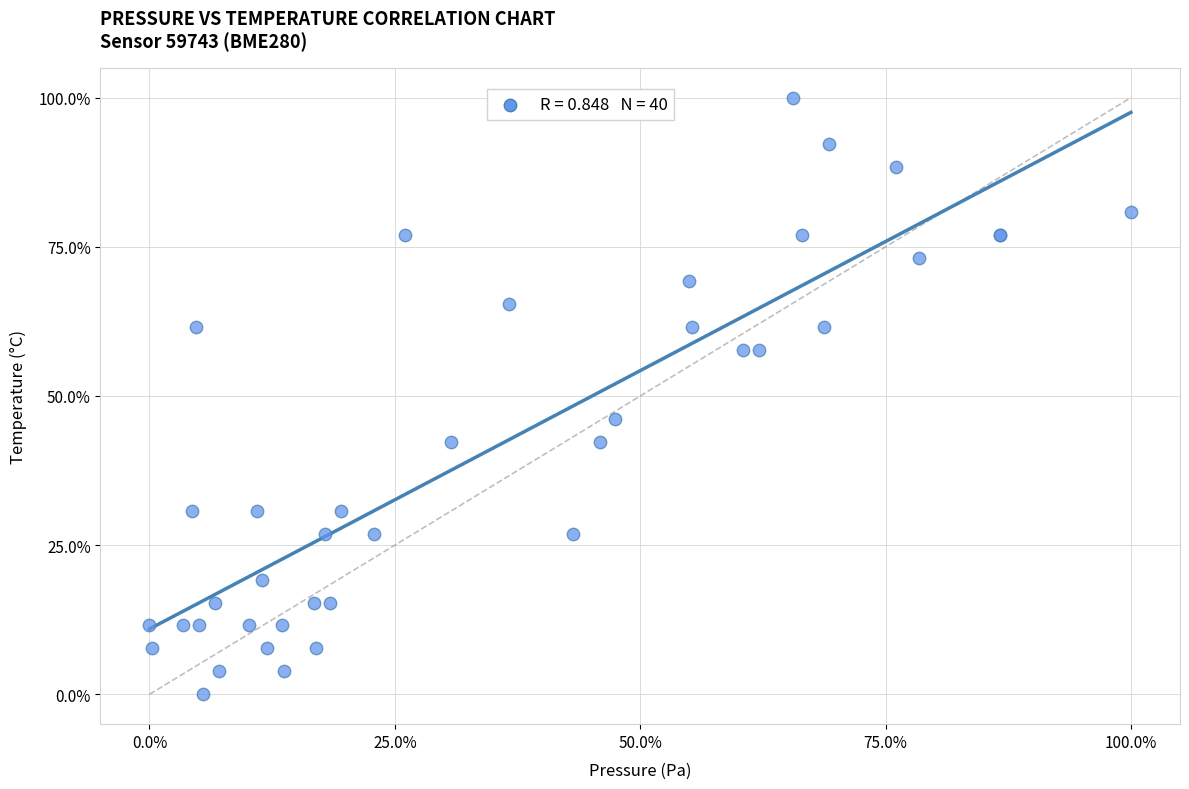

What Y value in the scatter plot is closest to 50?

46.2